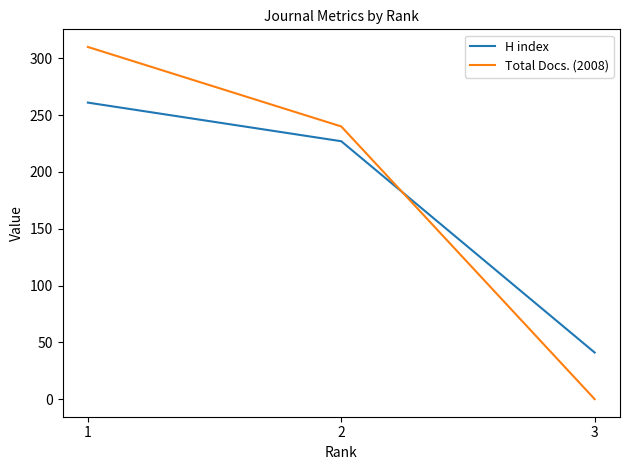

The H index series shows 261 at 1. True or false?

True